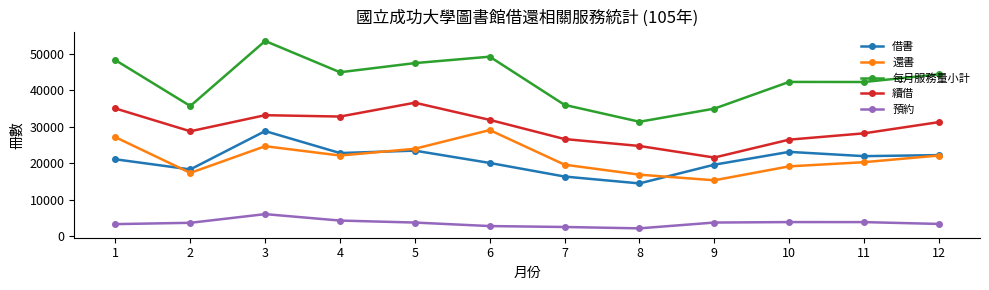

At how many categories does at least one series exceed 13646?

12